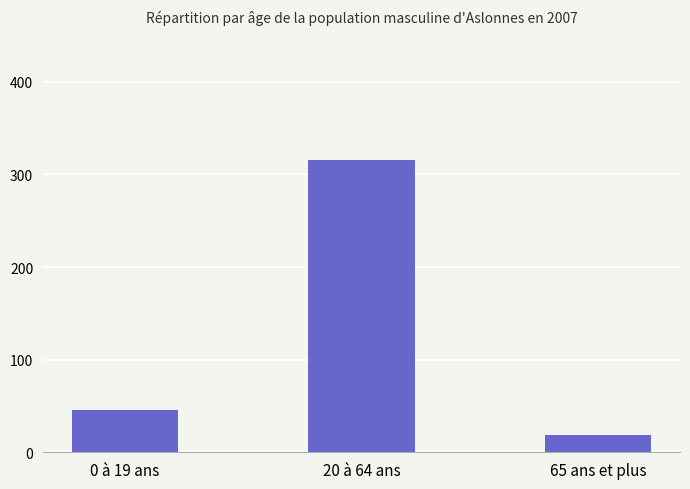

What position from the right is 20 à 64 ans?

2